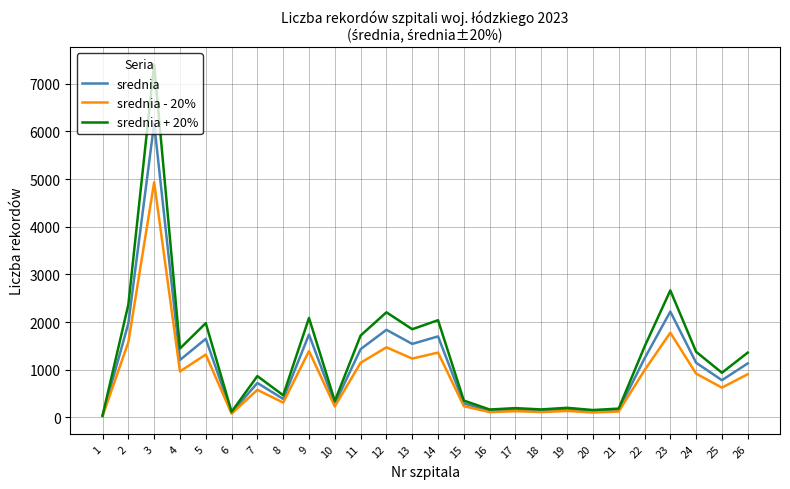

What is the spread (max minus min) of values at 16?

54.8